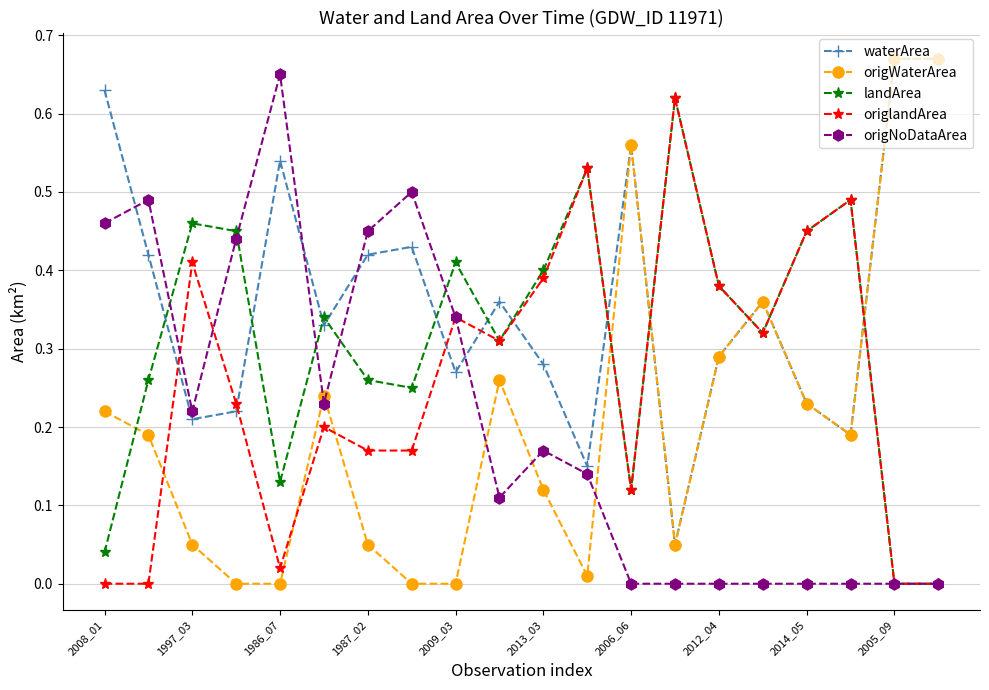

How many categories are shown in the chart?

20